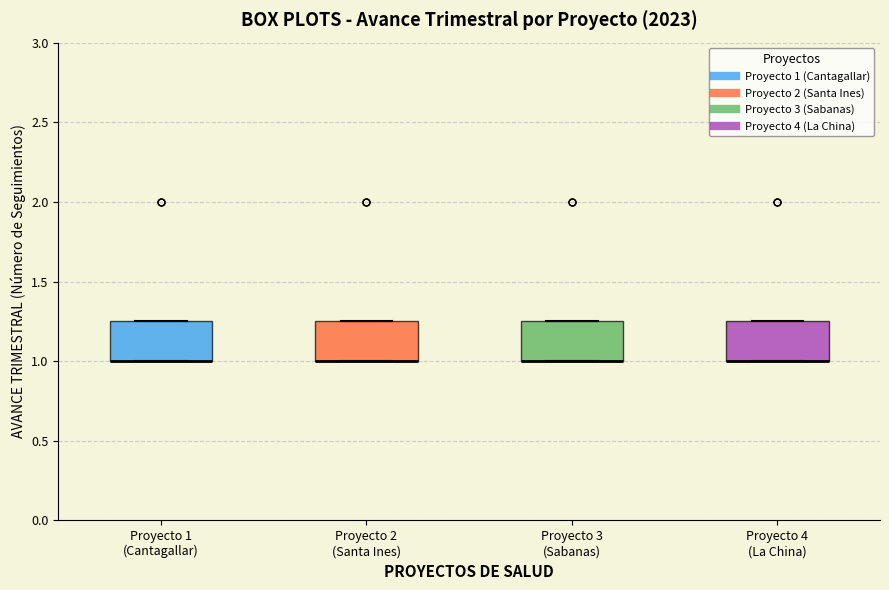

Reading left to right, transcribe this box plot: for each box, give where its median line is, the range the box spans, and where its two whiskers end, as read against the y-axis. The values are not printed on the chart, so give them approximately, as read against the axis.

Proyecto 1 (Cantagallar): median 1.00 (drawn on the box's lower edge), box 1.00 to 1.25, whiskers 1.00 to 1.25
Proyecto 2 (Santa Ines): median 1.00 (drawn on the box's lower edge), box 1.00 to 1.25, whiskers 1.00 to 1.25
Proyecto 3 (Sabanas): median 1.00 (drawn on the box's lower edge), box 1.00 to 1.25, whiskers 1.00 to 1.25
Proyecto 4 (La China): median 1.00 (drawn on the box's lower edge), box 1.00 to 1.25, whiskers 1.00 to 1.25